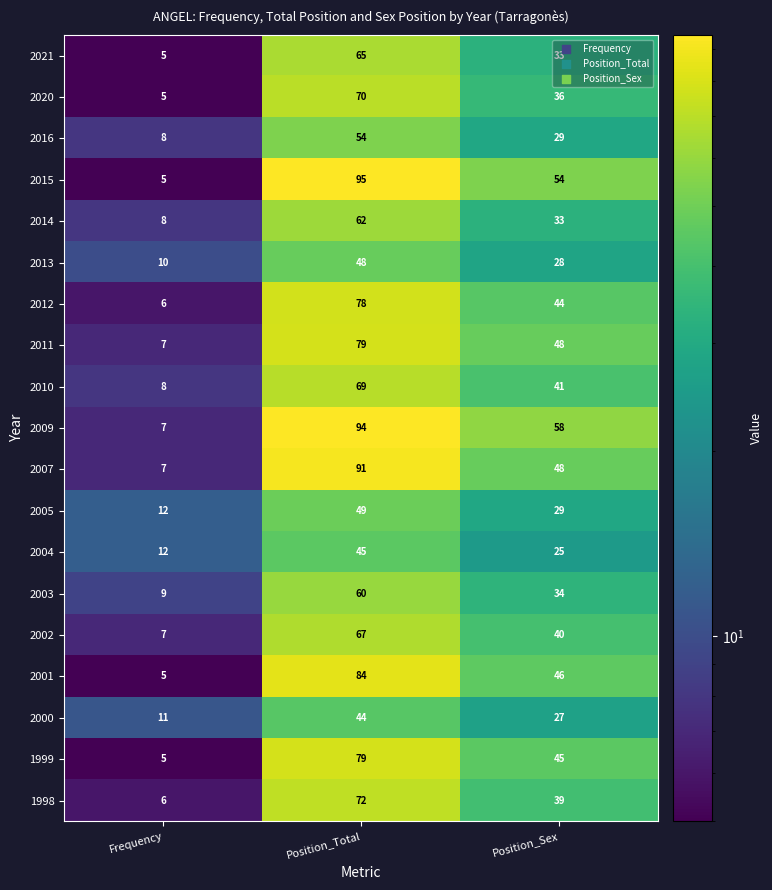

What is the minimum value shown in the chart?

5